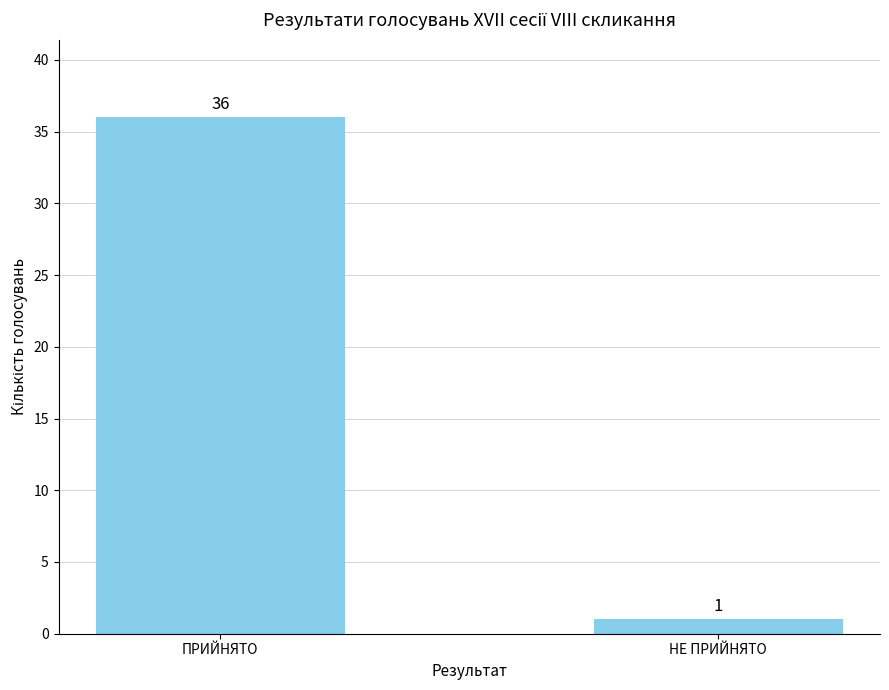

What is the sum of all values?

37